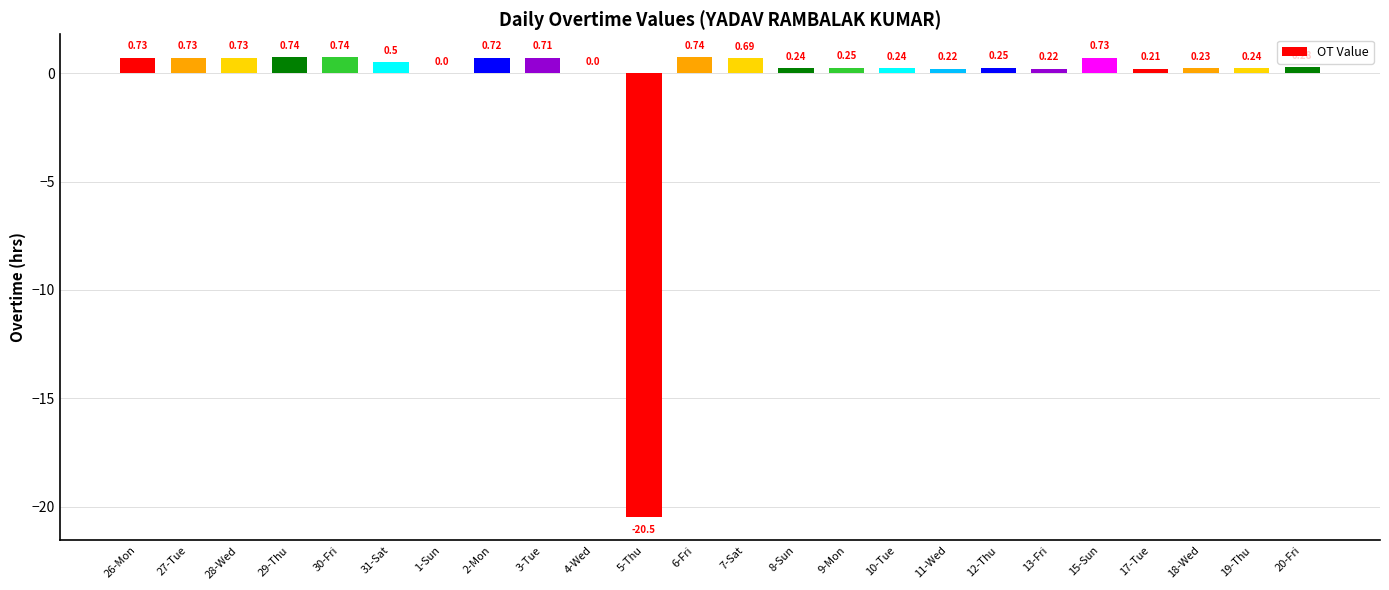

What is the sum of the values at 7-Sat and 3-Tue?

1.4